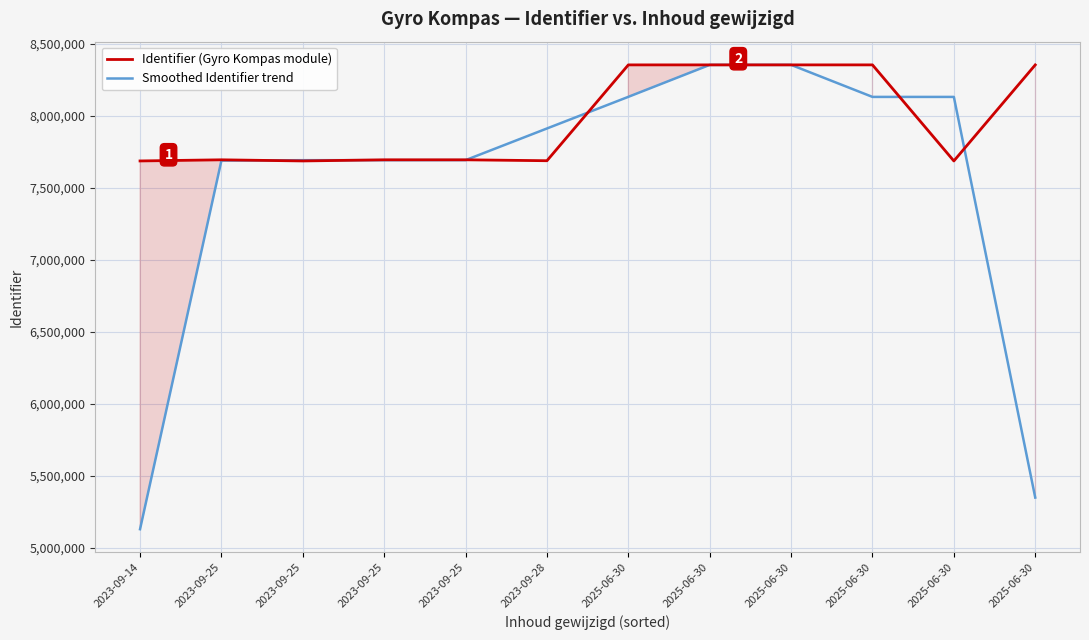

Which category has the highest value across all series?

2025-06-30